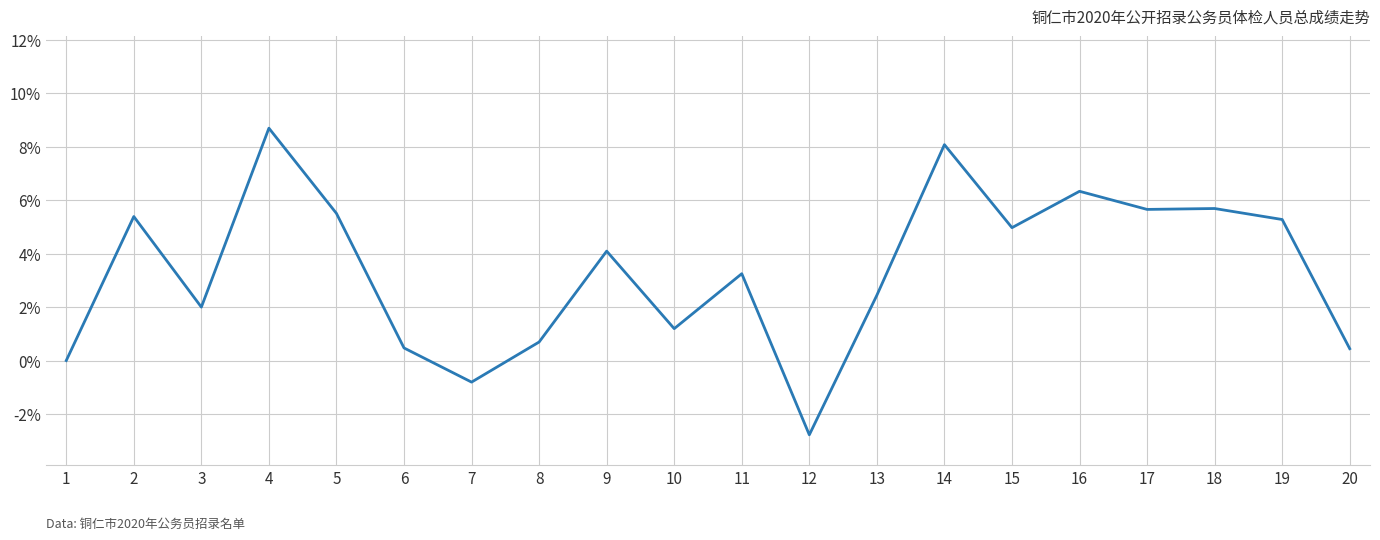

What is the minimum value shown in the chart?

-2.8